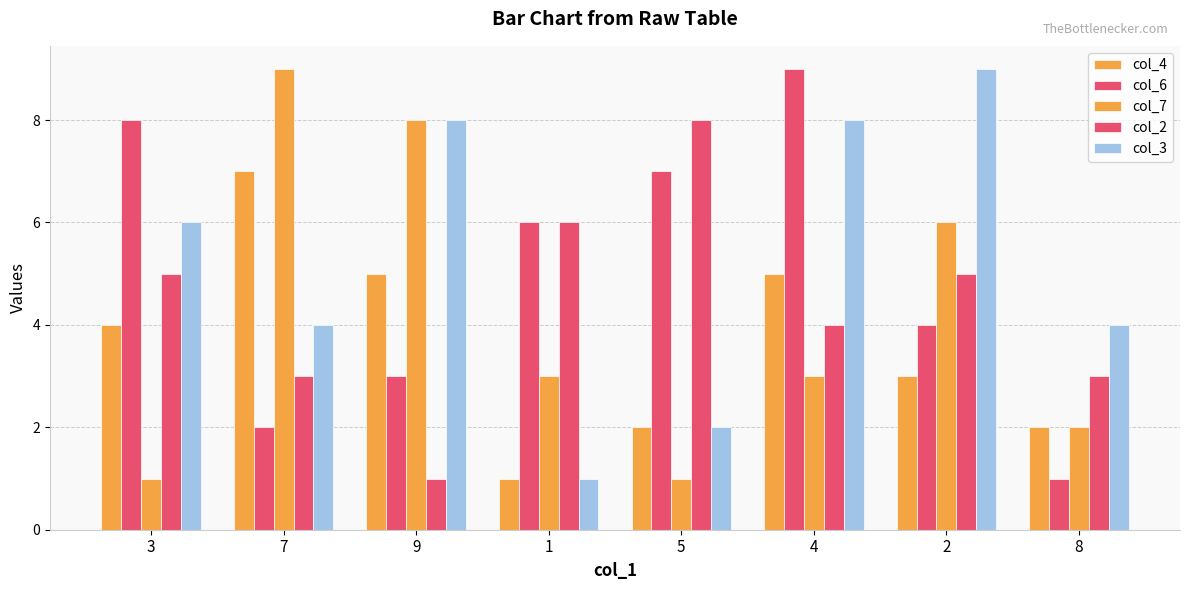

At which label is col_4 closest to 4?

3